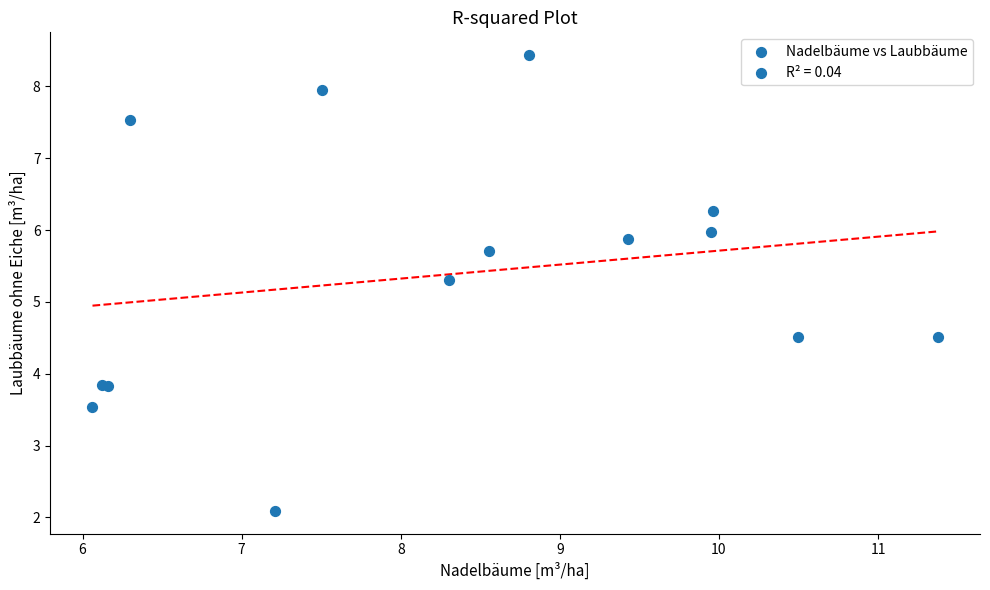

What Y value in the scatter plot is closest to 5?

5.3